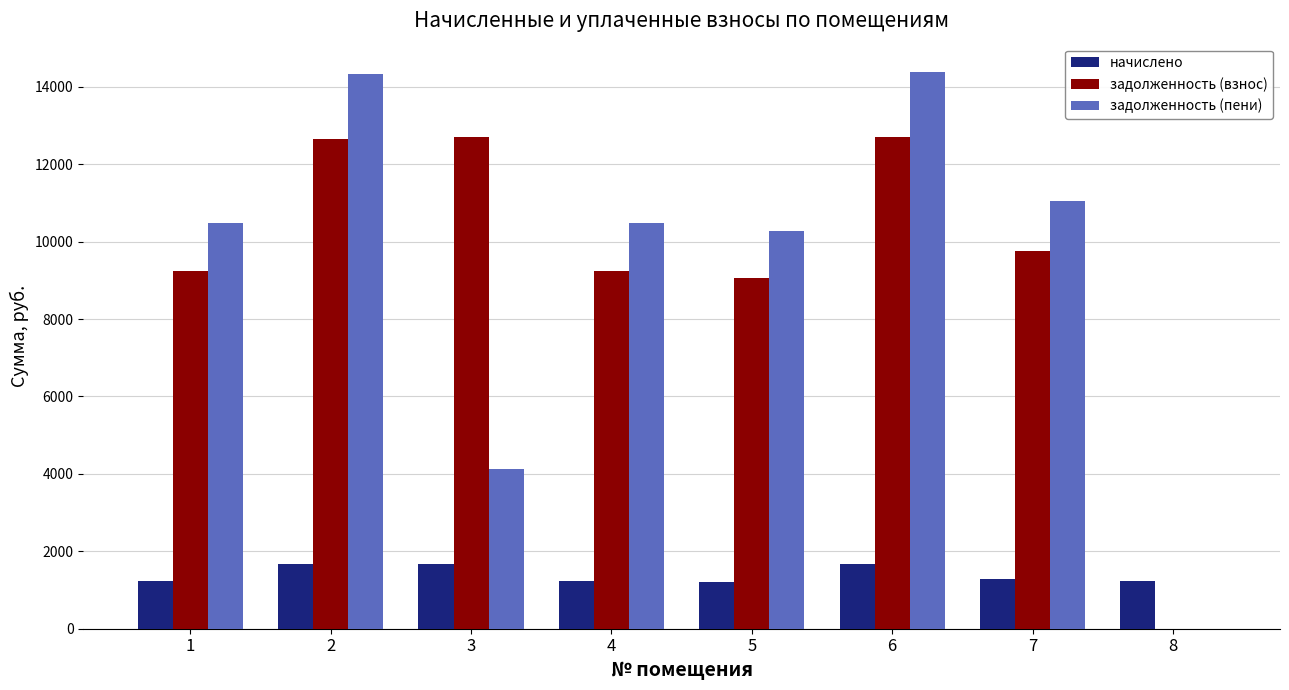

What is the total value across all series at 4?

20939.0